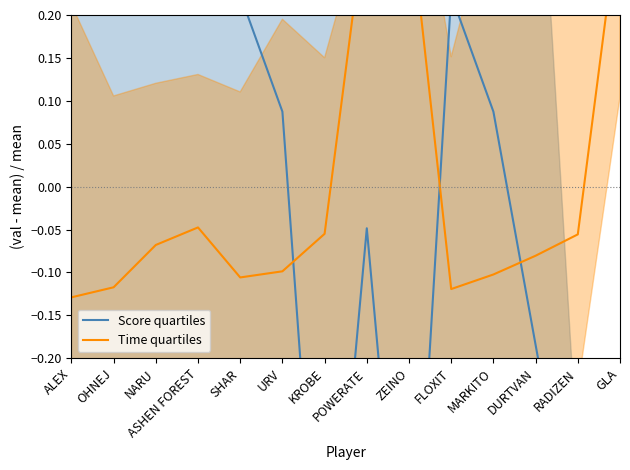

Which series ends up on top after the final intersection of Time quartiles and Score quartiles?

Time quartiles